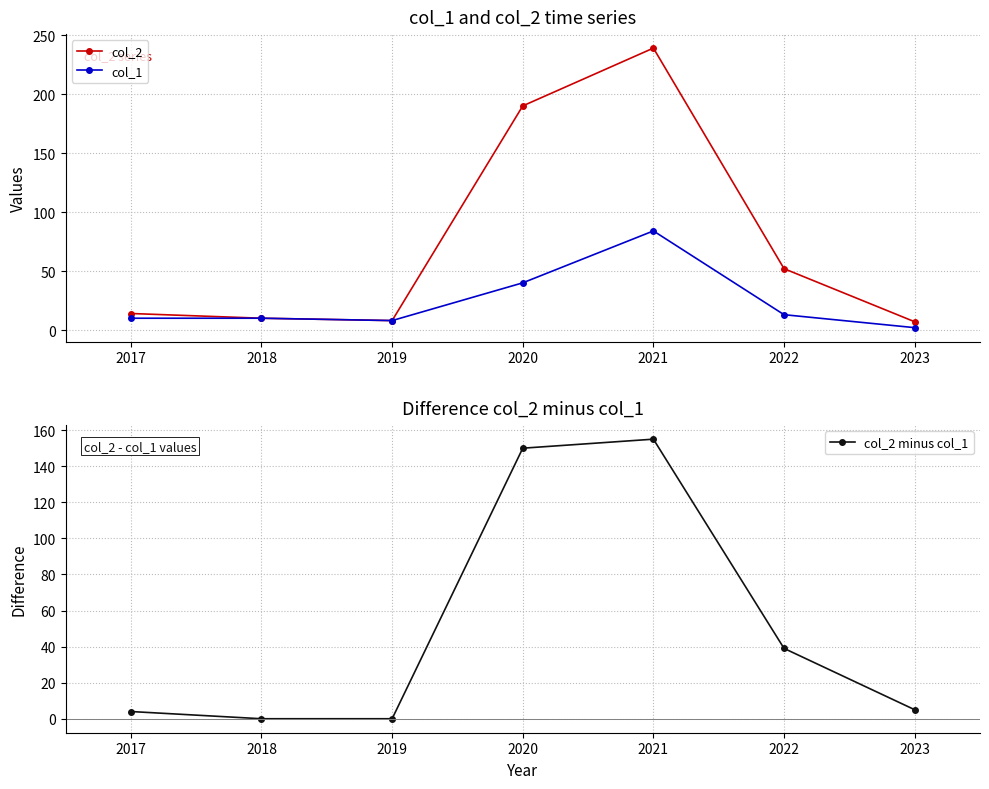

The value of col_1 at 2022 is 13. True or false?

True